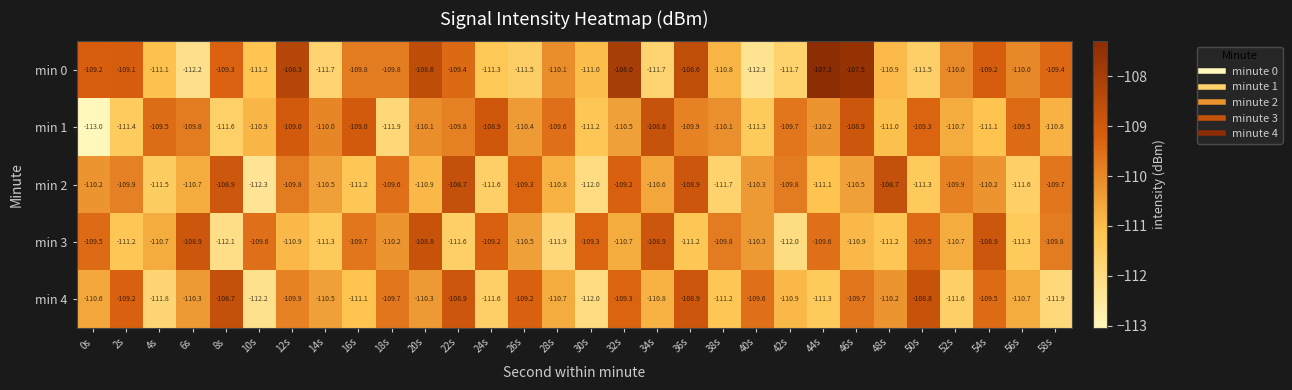

The min 0 series shows -111.7 at 42s. True or false?

True